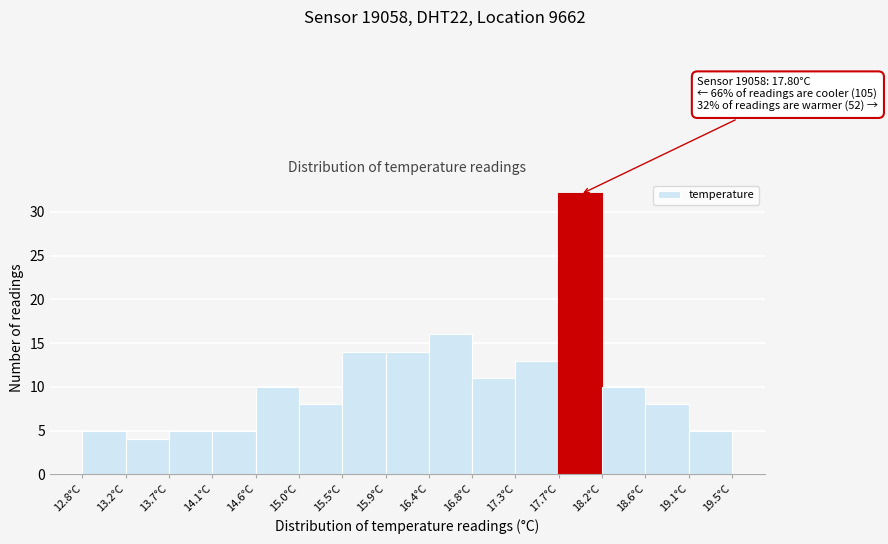

Which range on the x-axis has the tallest bar?

17.70 to 18.15